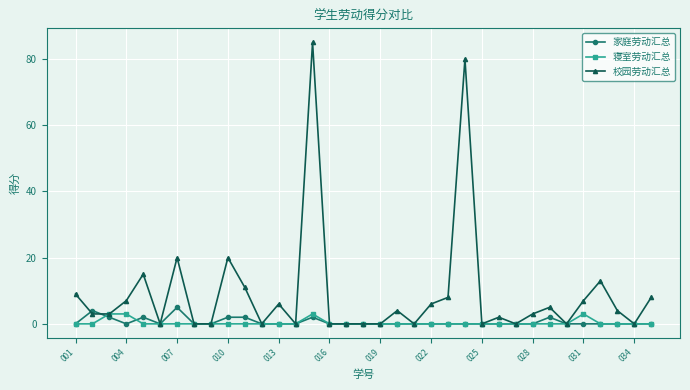

Is this an area chart (filled region under the line)?

No